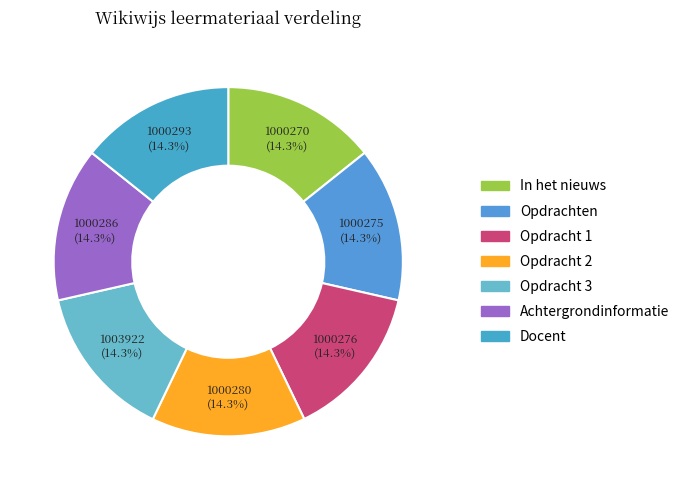

Is the sum of Opdracht 1 and Docent greater than half?

No